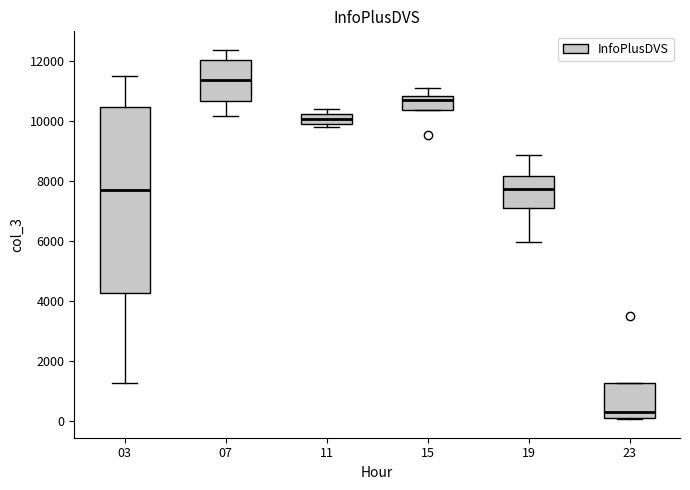

Reading left to right, read every box against the y-axis: the position of its median line, the range the box covers, and the ends of its whiskers. The values are not printed on the chart, so give them approximately, as read against the axis.

03: median 7600, box 4200 to 10400, whiskers 1200 to 11400
07: median 11400, box 10600 to 12000, whiskers 10200 to 12400
11: median 10000, box 9800 to 10200, whiskers 9800 (just below the box's lower edge) to 10400
15: median 10600, box 10400 to 10800, whiskers 10400 to 11000
19: median 7800, box 7200 to 8200, whiskers 6000 to 8800
23: median 200, box 0 to 1200, whiskers 0 to 1200